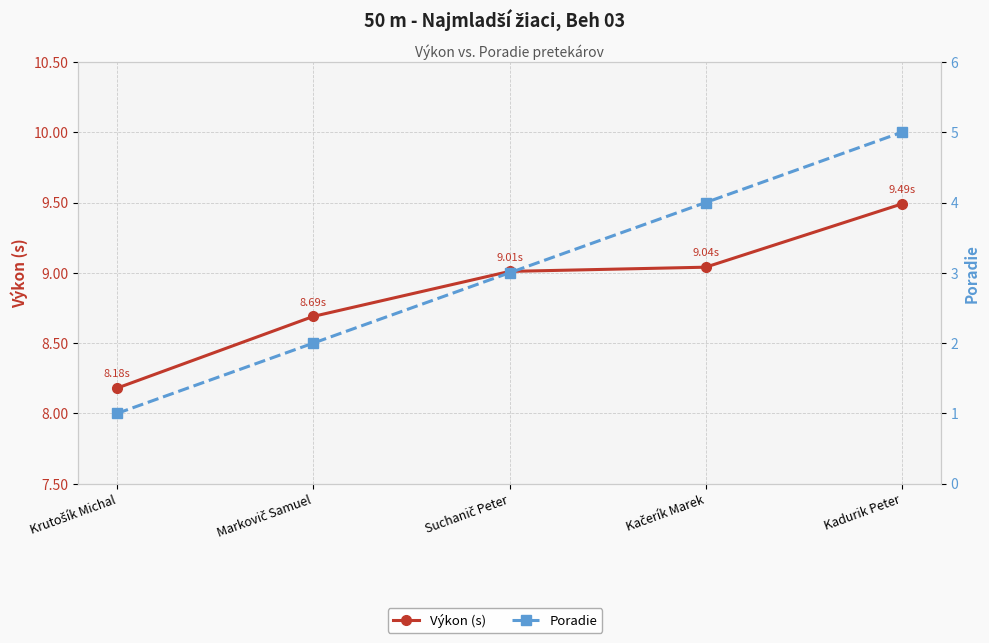

Reading left to right, what are all the values shown in this chart?

Výkon (s): Krutošík Michal=8.2	Markovič Samuel=8.7	Suchanič Peter=9.0	Kačerík Marek=9.0	Kadurik Peter=9.5
Poradie: Krutošík Michal=1.0	Markovič Samuel=2.0	Suchanič Peter=3.0	Kačerík Marek=4.0	Kadurik Peter=5.0